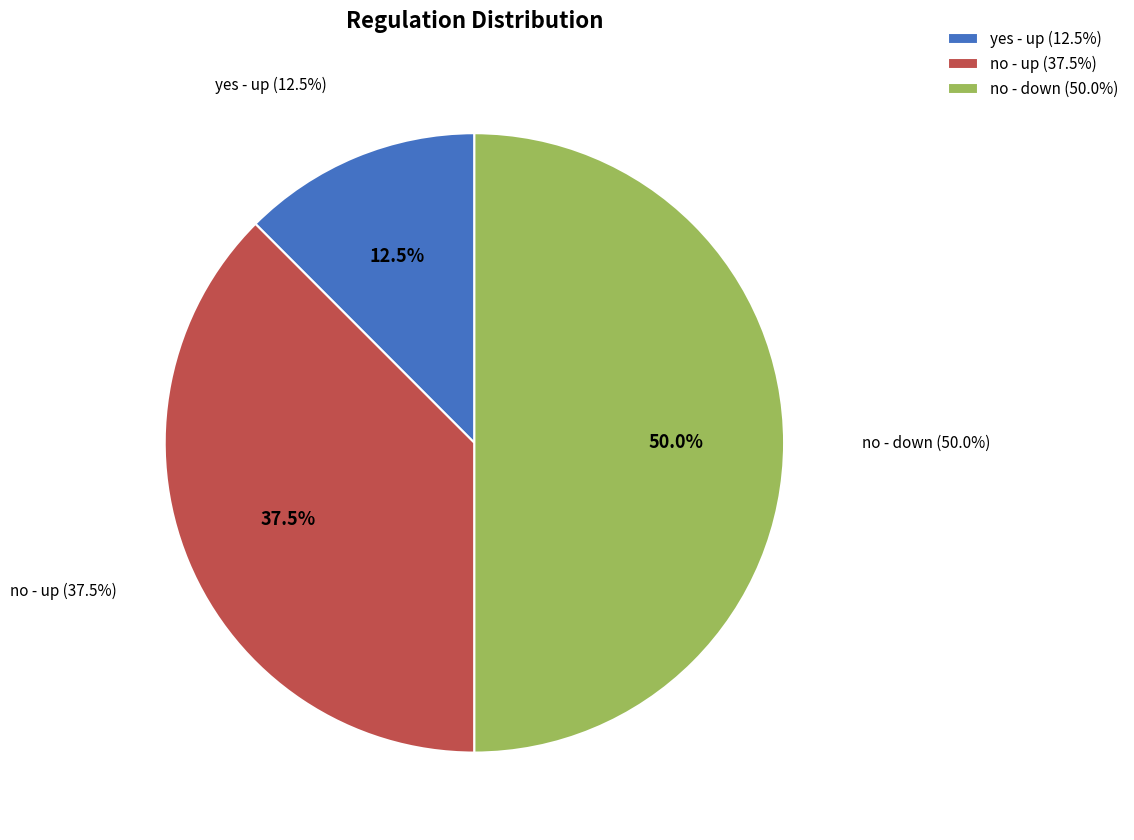

To the nearest percent, what is the combined percentage of down and up?

100%